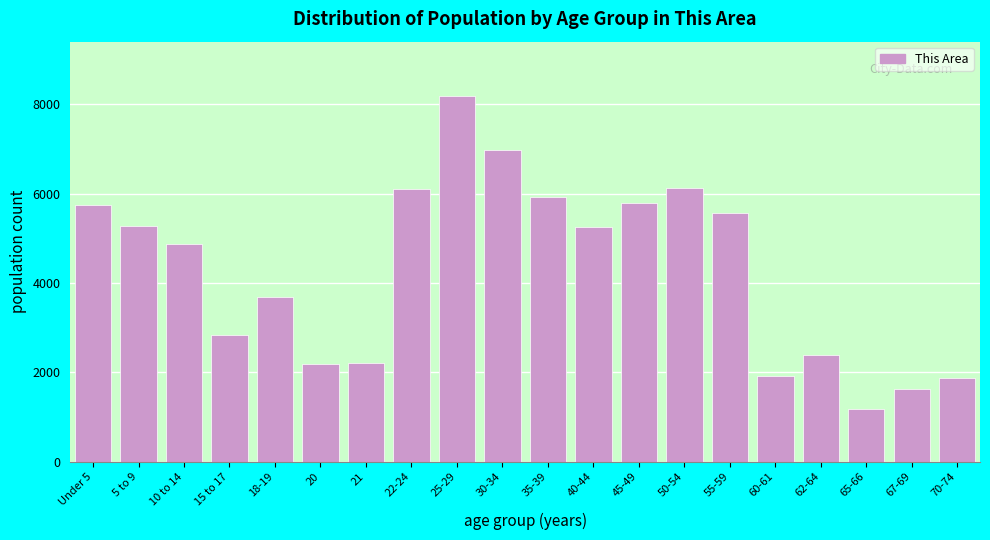

The value at 25-29 is 4347. True or false?

False